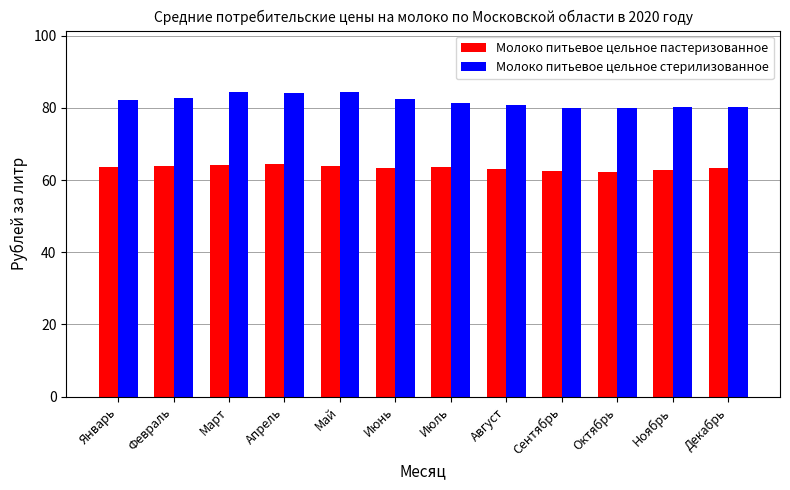

What is the difference between the maximum and minimum values in the Молоко питьевое цельное пастеризованное series?

2.1